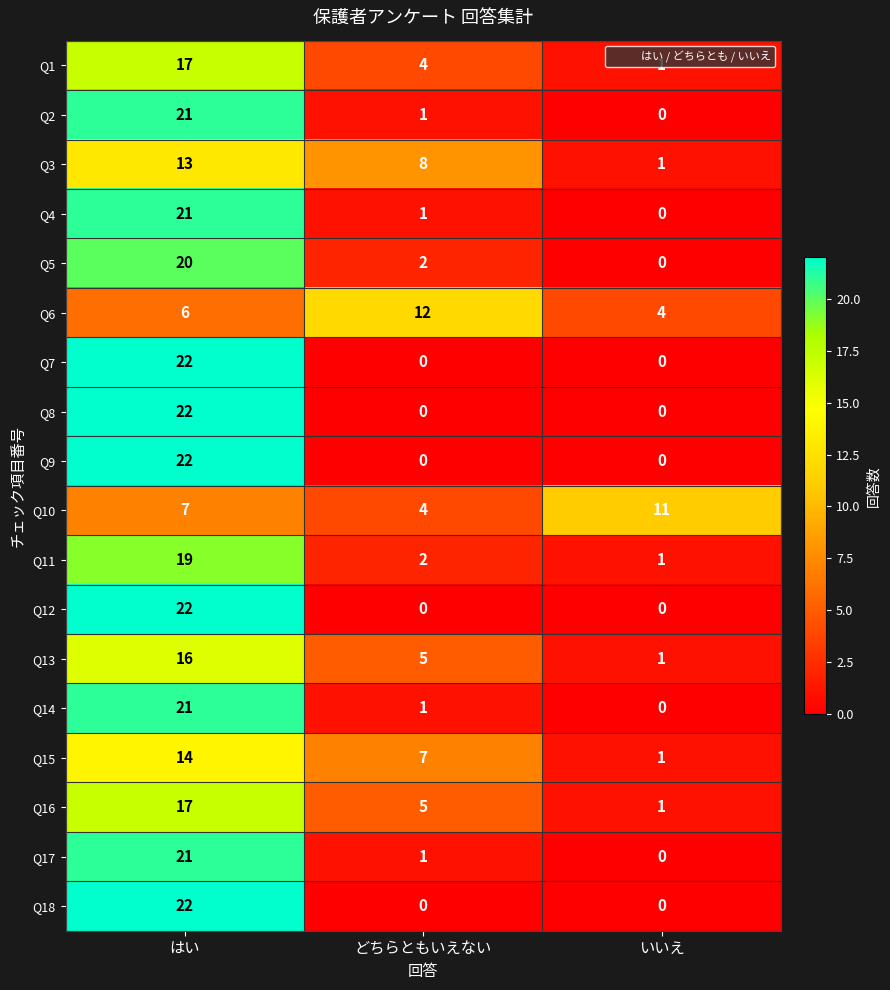

Where does the Q15 series first go above 7?

はい